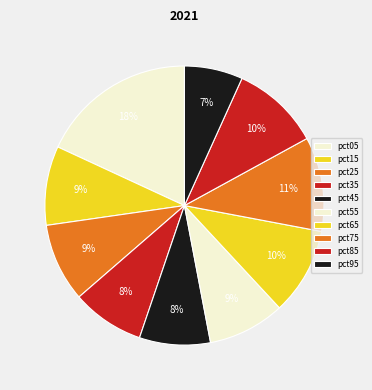

How many segments does this pie chart have?

10